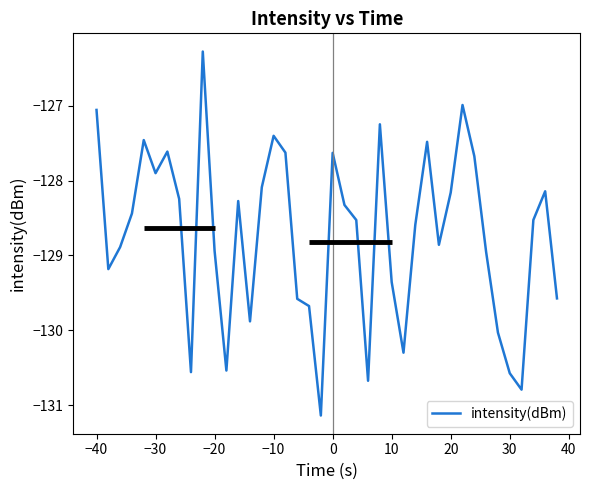

What is the smallest value displayed?

-131.1